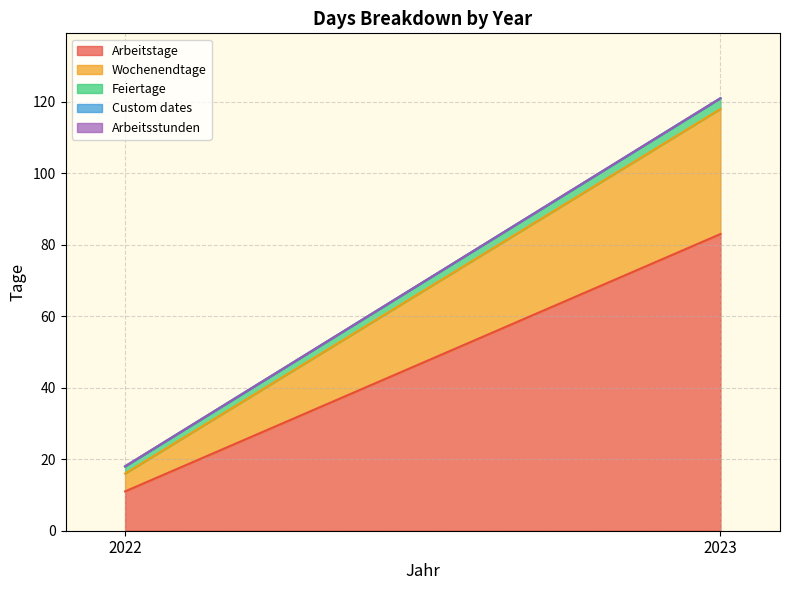

At how many categories does at least one series exceed 55?

1